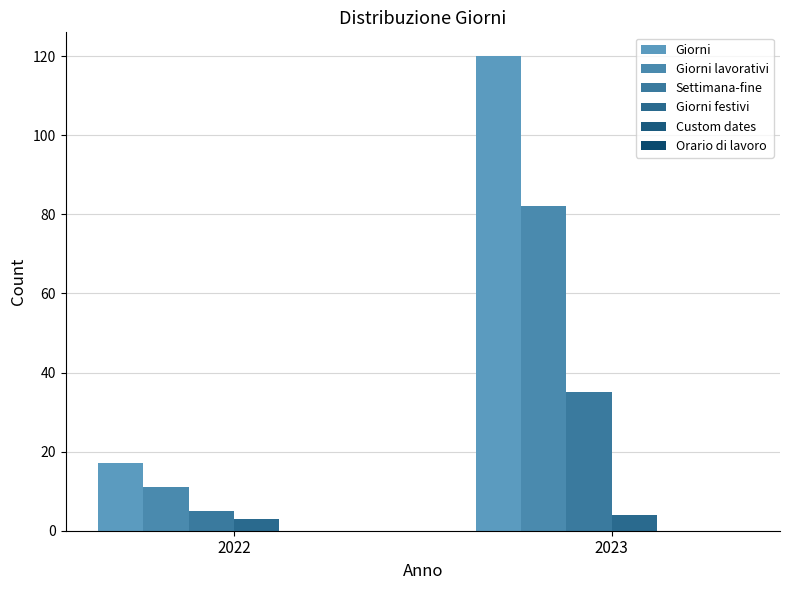

At which category is the sum across all series the highest?

2023